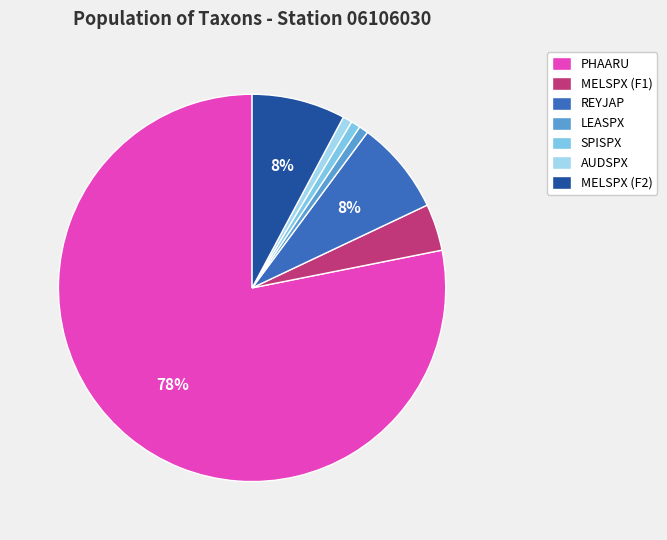

Is the sum of PHAARU and MELSPX (F1) greater than half?

Yes